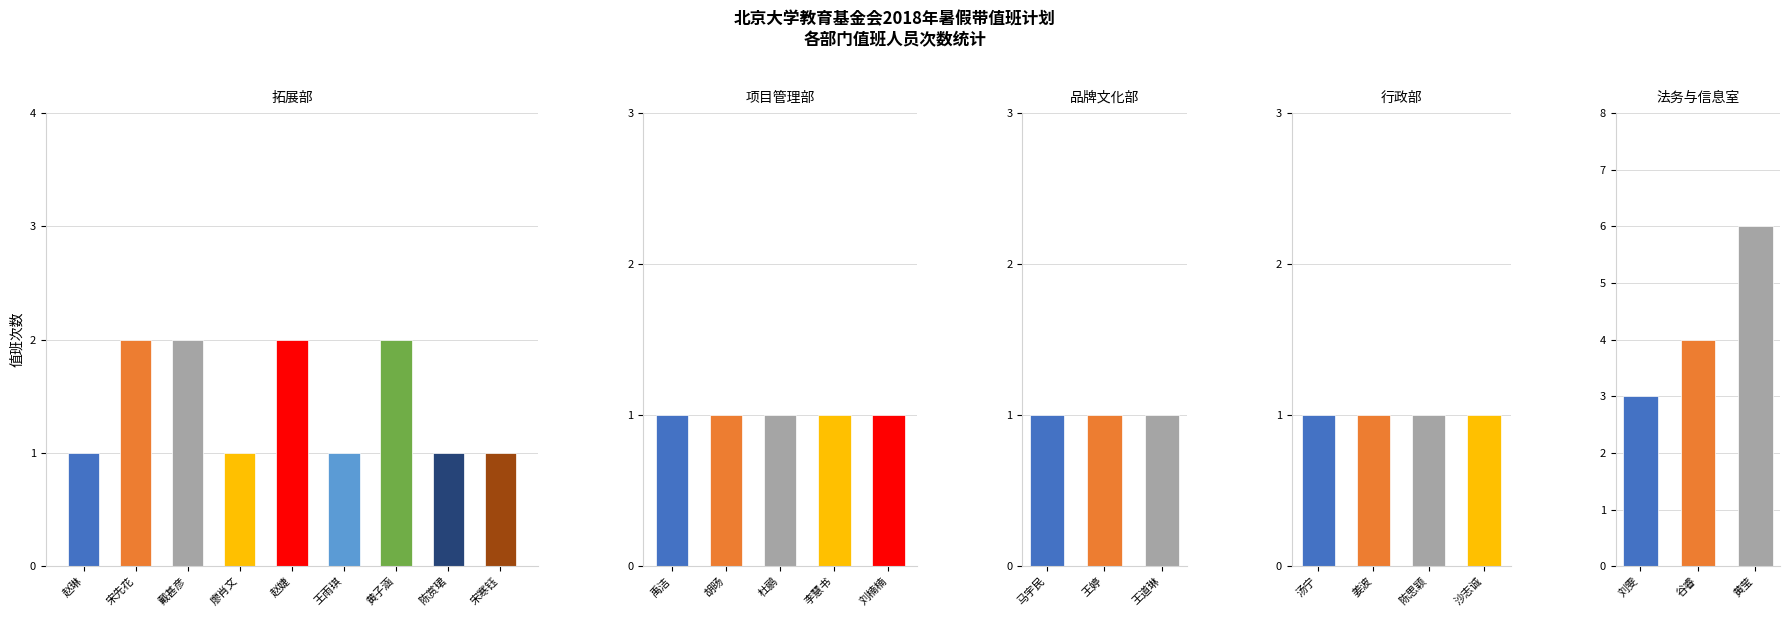

Where is 拓展部 nearest to the value 1?

陈赏珺